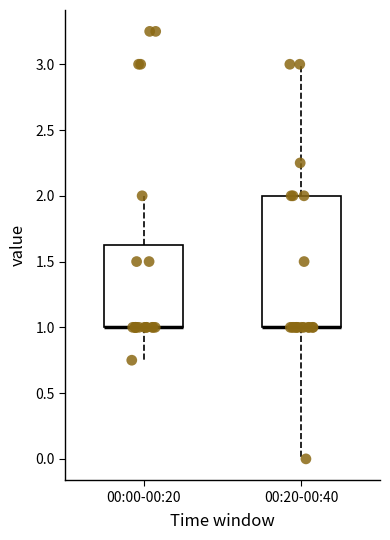

Where is the upper edge of the box for 00:00-00:20 on the y-axis? The values are not printed on the chart, so give them approximately, as read against the axis.

1.65